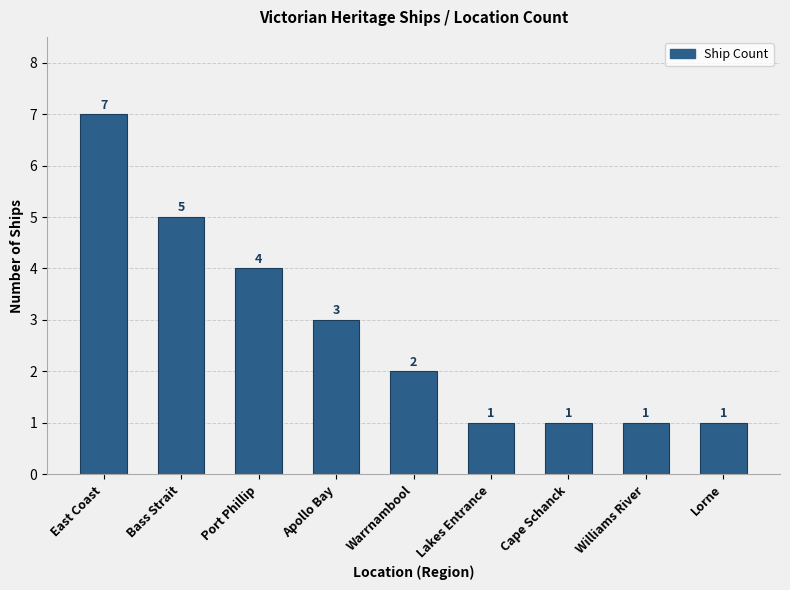

What position from the right is Port Phillip?

7